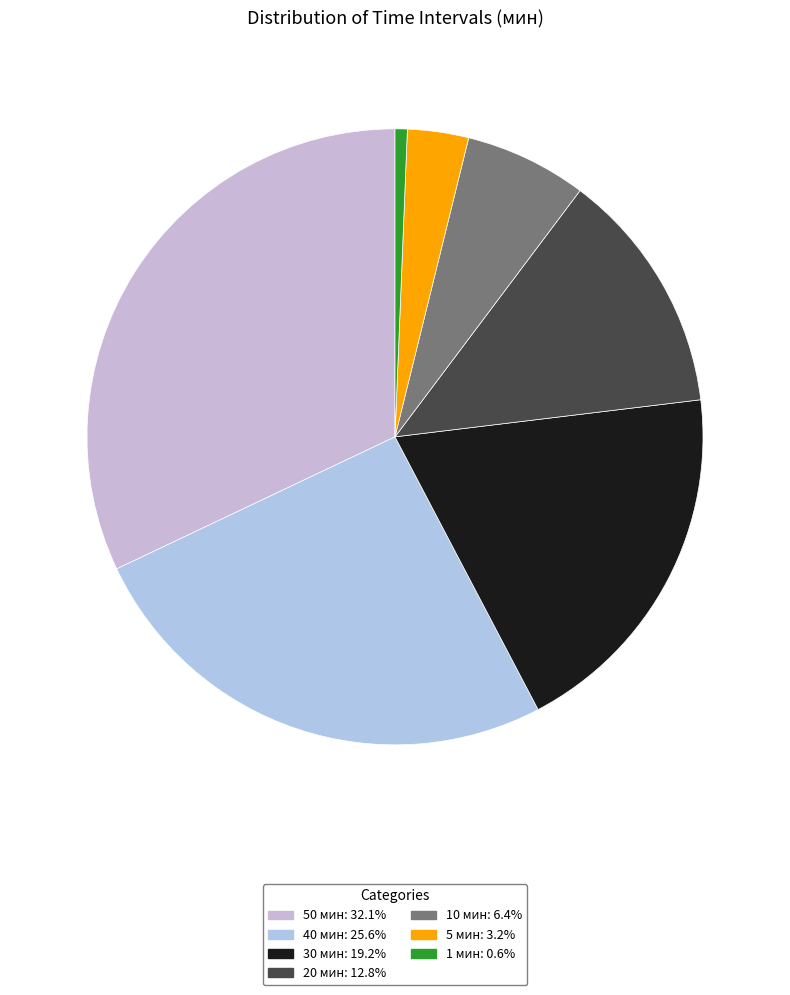

Rank the categories by value from lowest to highest.

1 мин, 5 мин, 10 мин, 20 мин, 30 мин, 40 мин, 50 мин